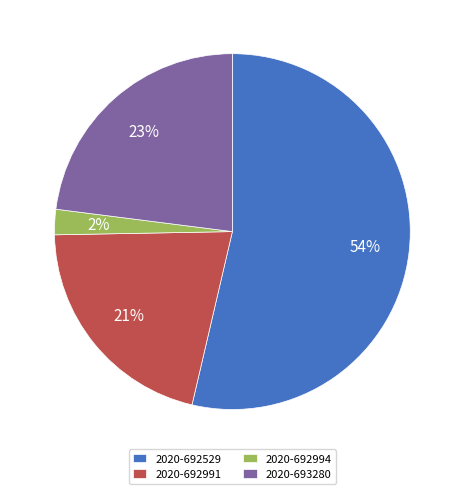

To the nearest percent, what is the combined percentage of 2020-693280 and 2020-692529?

77%